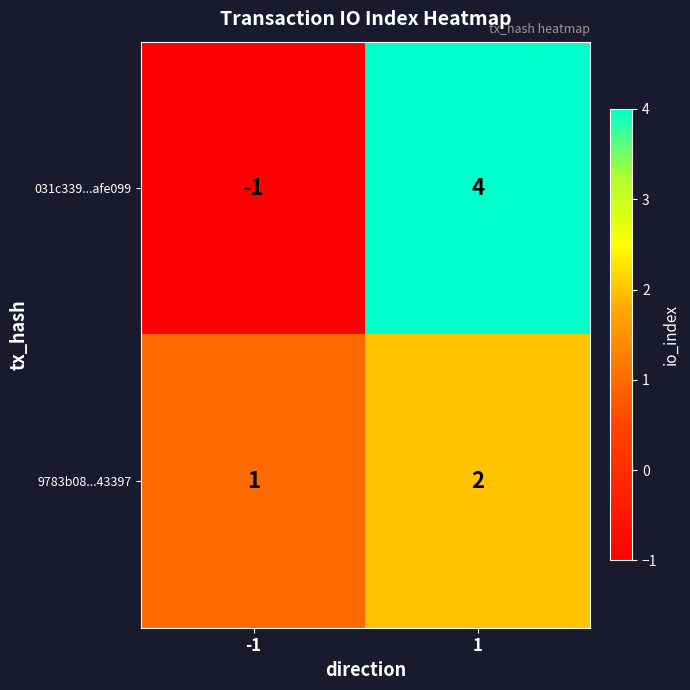

Which label corresponds to the smallest value in the chart?

-1